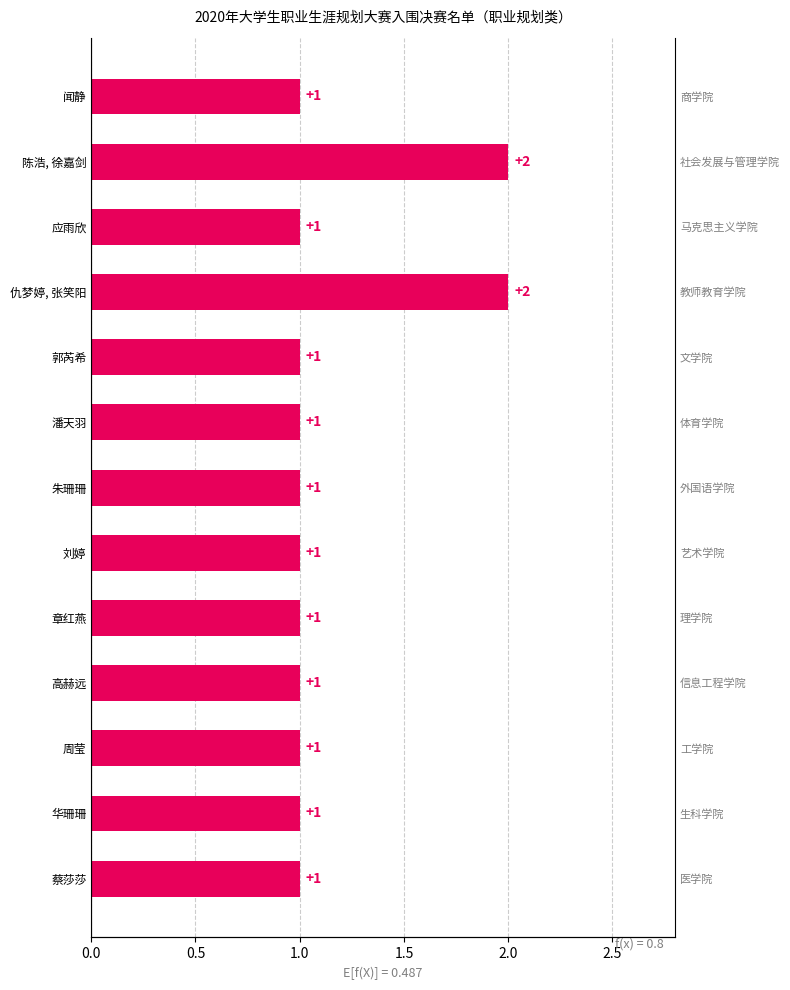

Is it true that the value at 郭芮希 is 2?

False